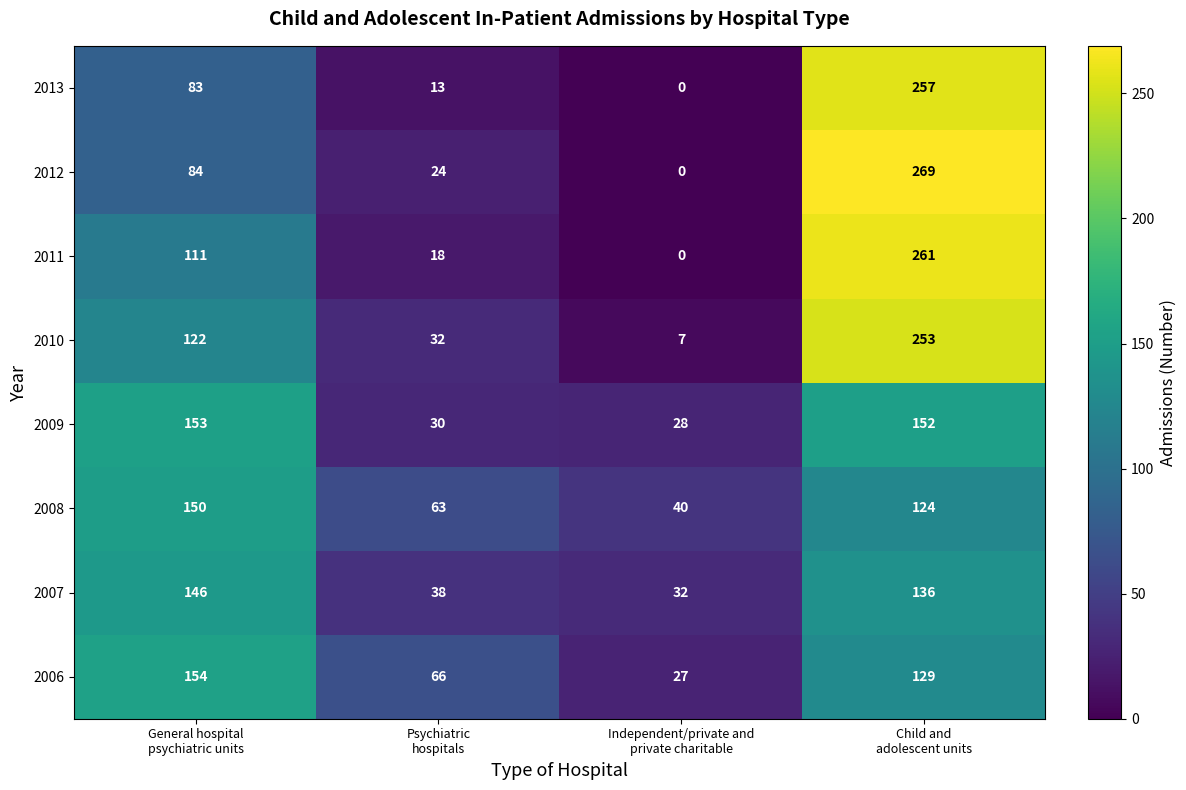

At how many categories does at least one series exceed 15?

4